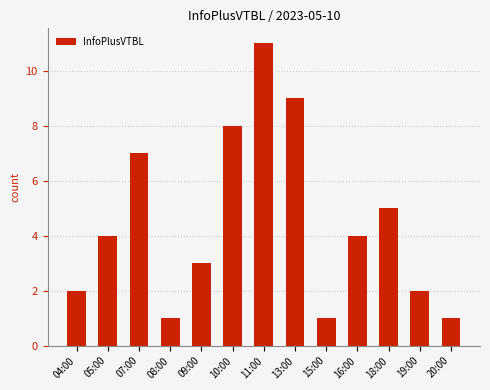

Does the chart contain any negative values?

No